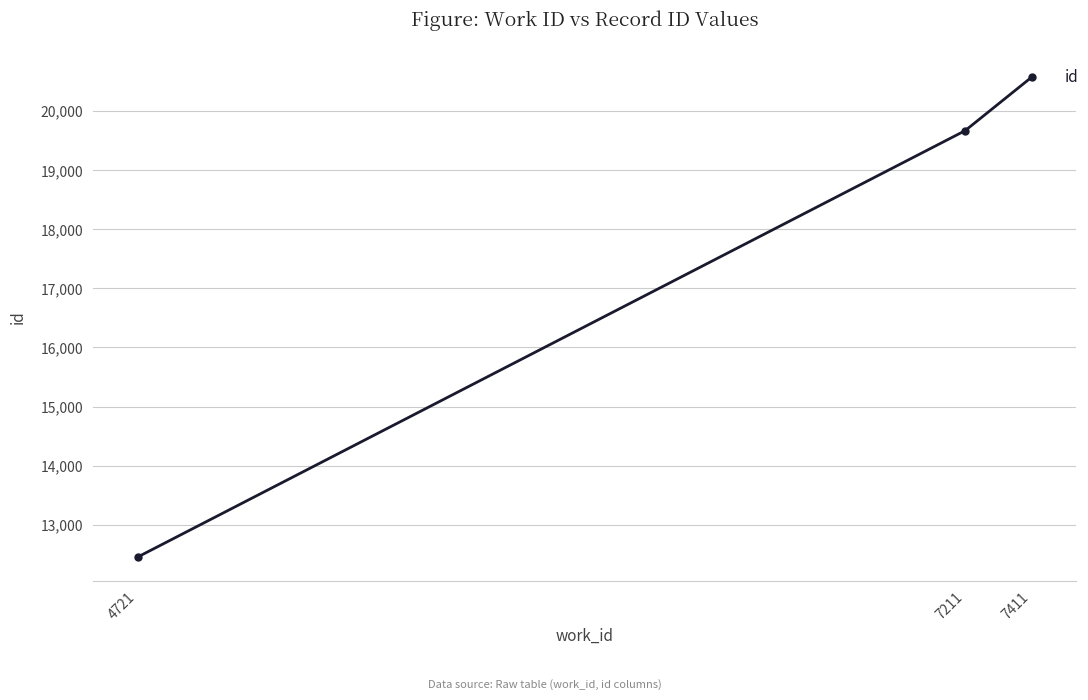

What is the greatest value displayed?

20573